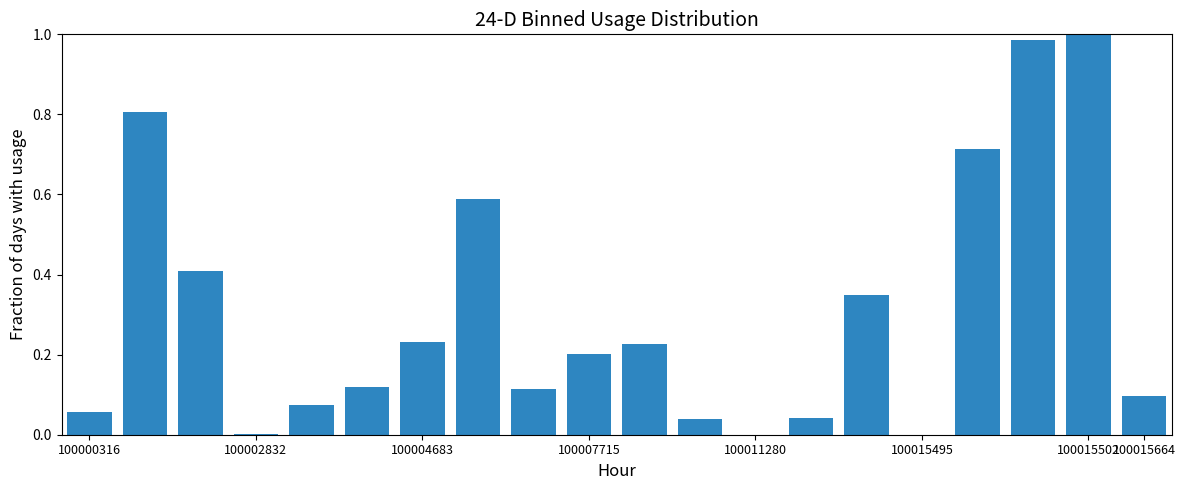

Are the bars grouped side by side (vs. stacked)?

No